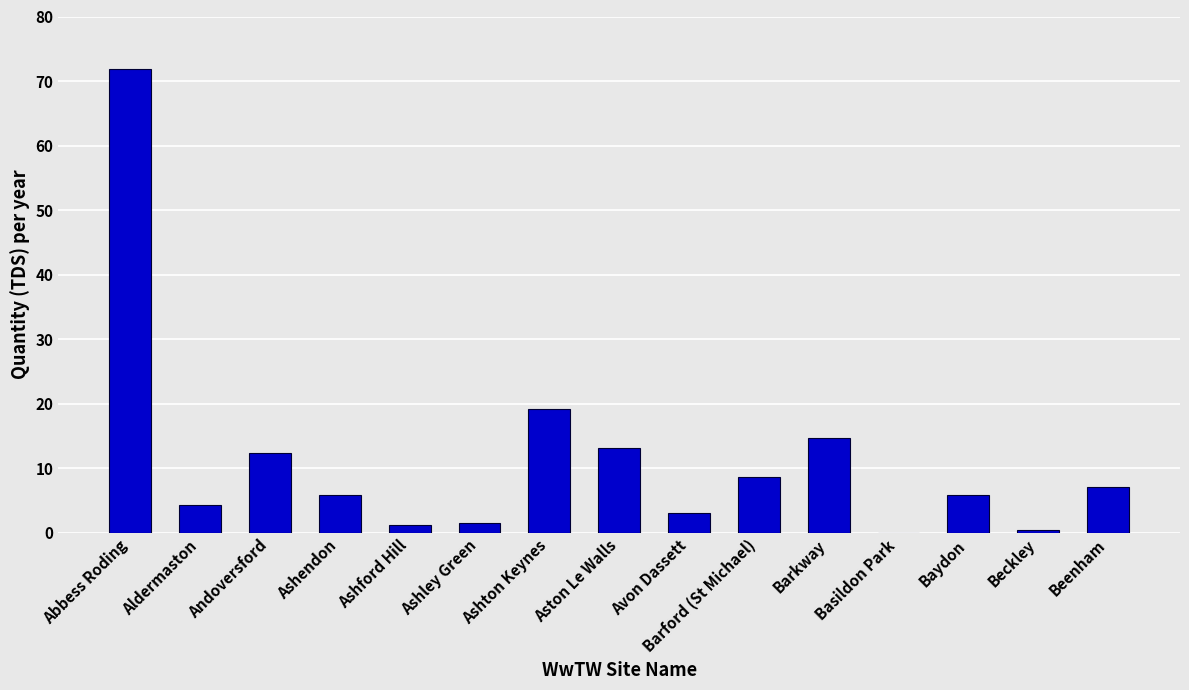

At which category does the chart reach its peak across all series?

Abbess Roding